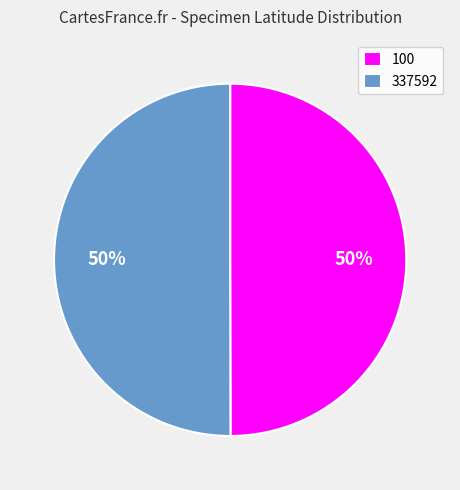

Do 100 and 337592 together represent more than half of the pie?

Yes